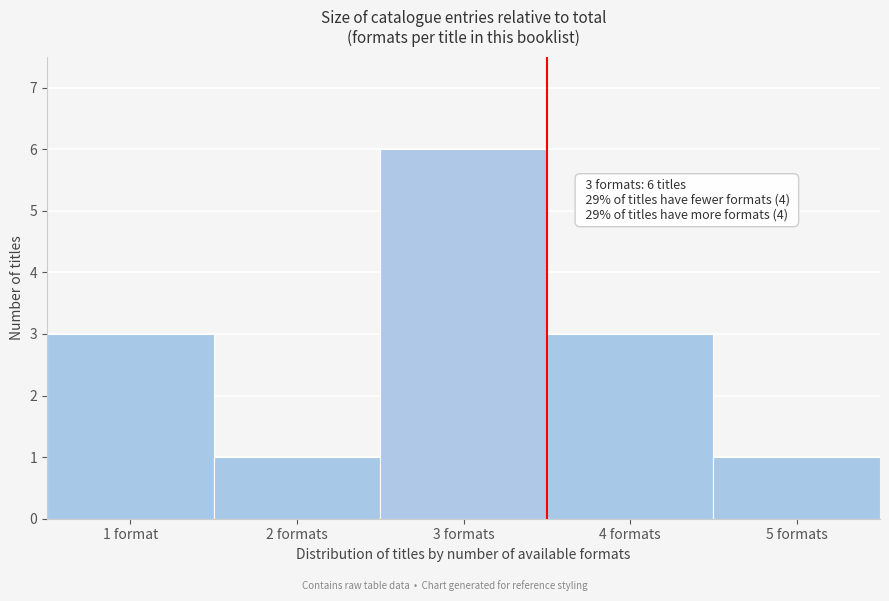

Reading left to right, list all the values displayed in this chart.

1 format=3	2 formats=1	3 formats=6	4 formats=3	5 formats=1